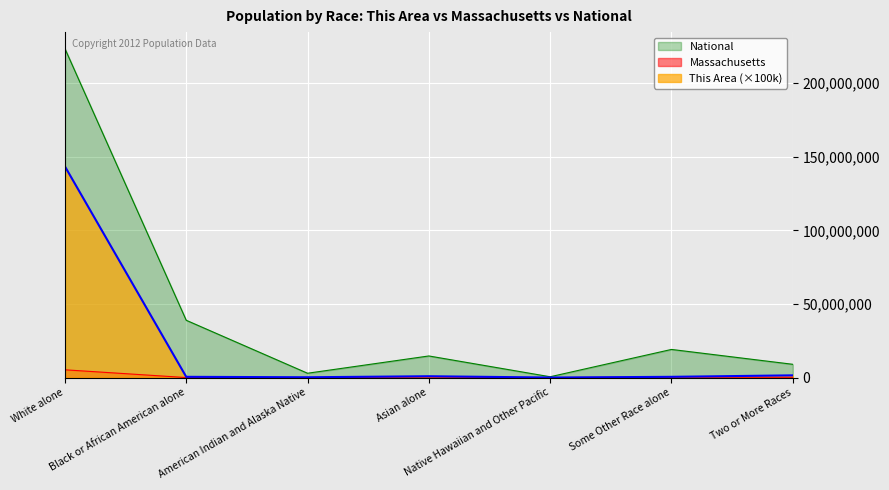

At which label does This Area reach its peak?

White alone